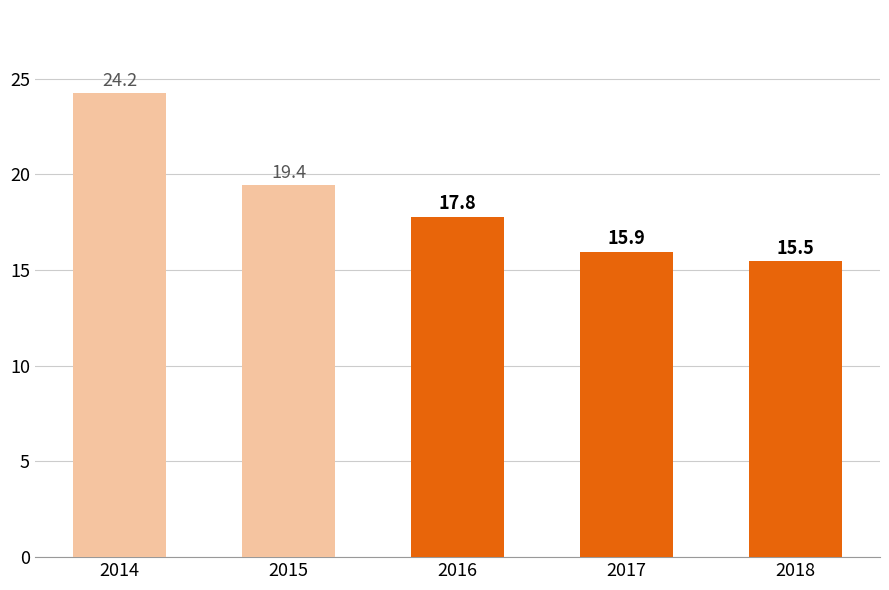

Does the chart contain stacked bars?

No